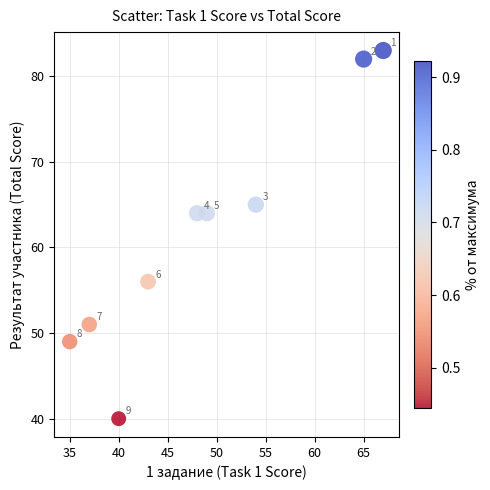

What Y value in the scatter plot is closest to 61?

64